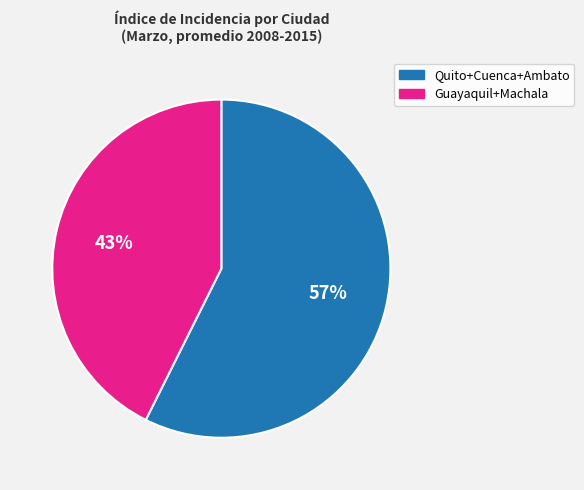

To the nearest percent, what is the average slice percentage?

50%